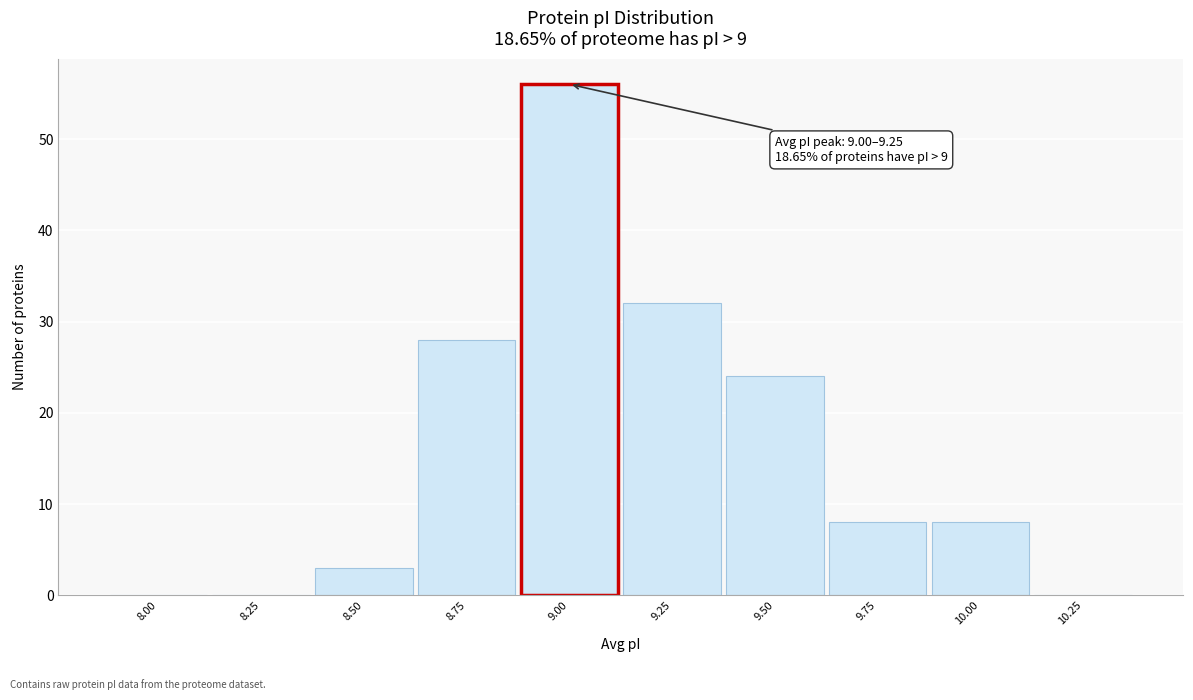

Reading right to left, extract all data points from this chart.

10.25=0	10.00=8	9.75=8	9.50=24	9.25=32	9.00=56	8.75=28	8.50=3	8.25=0	8.00=0